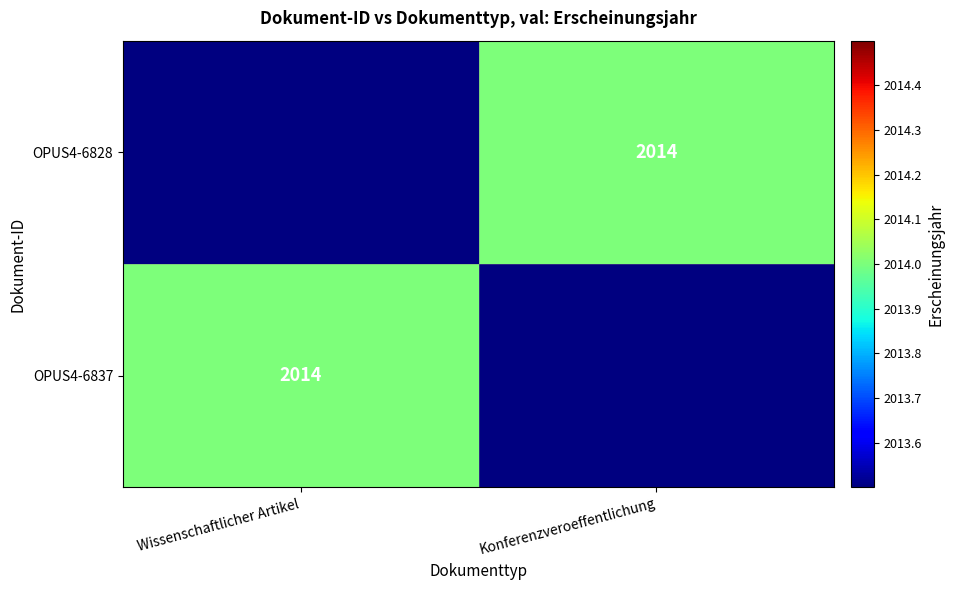

The value of OPUS4-6828 at Konferenzveroeffentlichung is 2014. True or false?

True